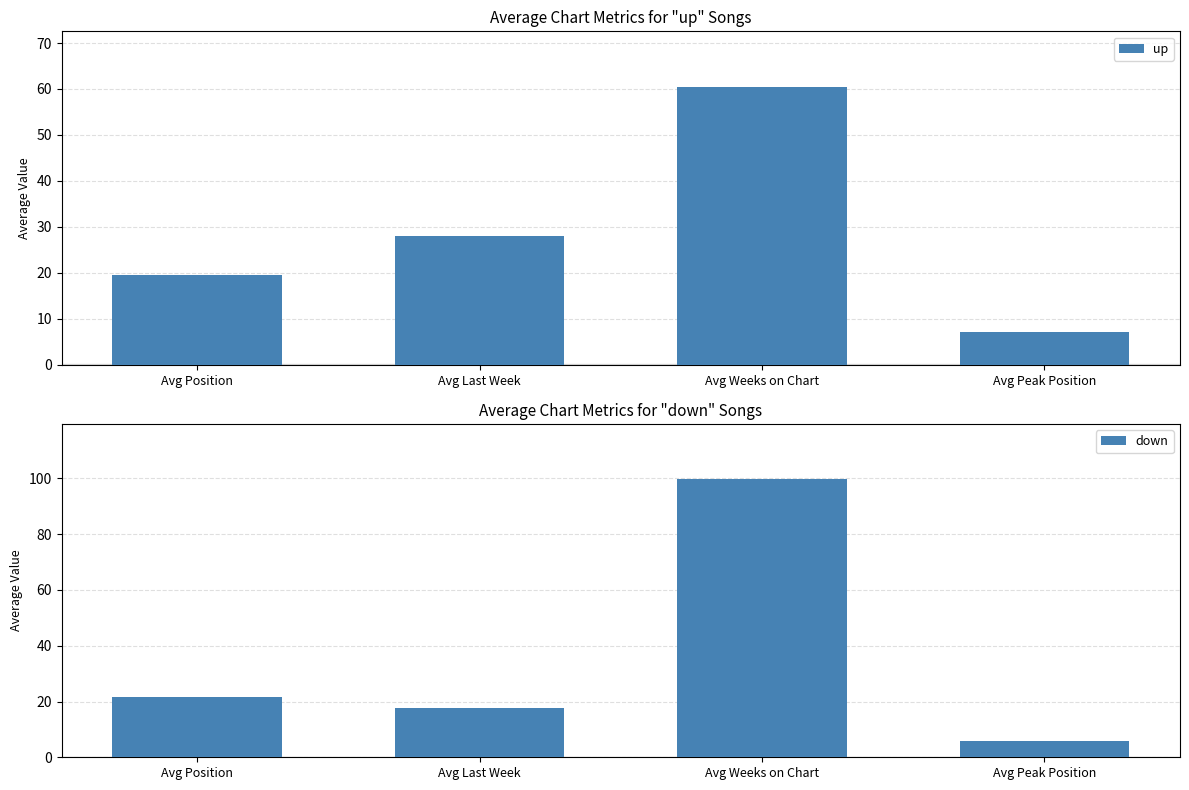

Is it true that down equals 21.6 at Avg Position?

True